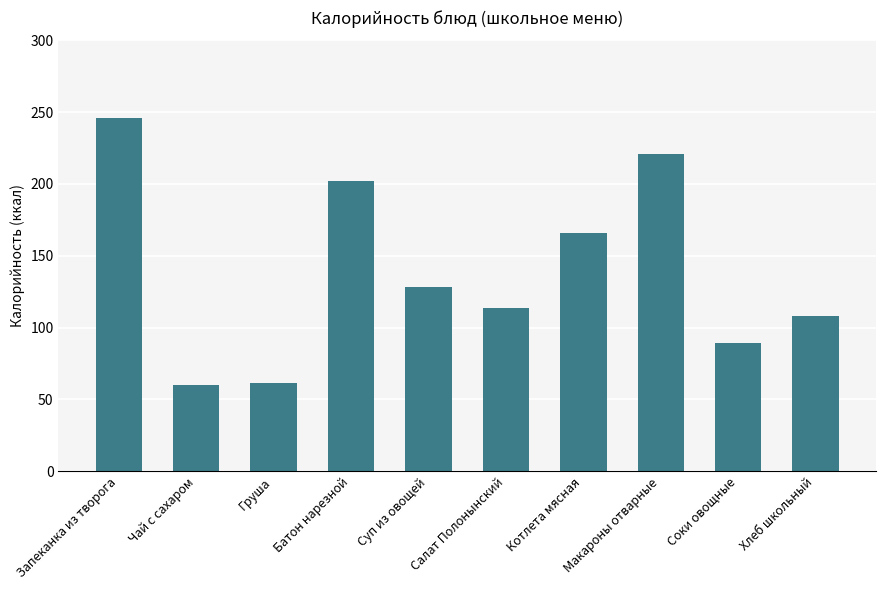

What is the change in value from Запеканка из творога to Макароны отварные?

-25.2